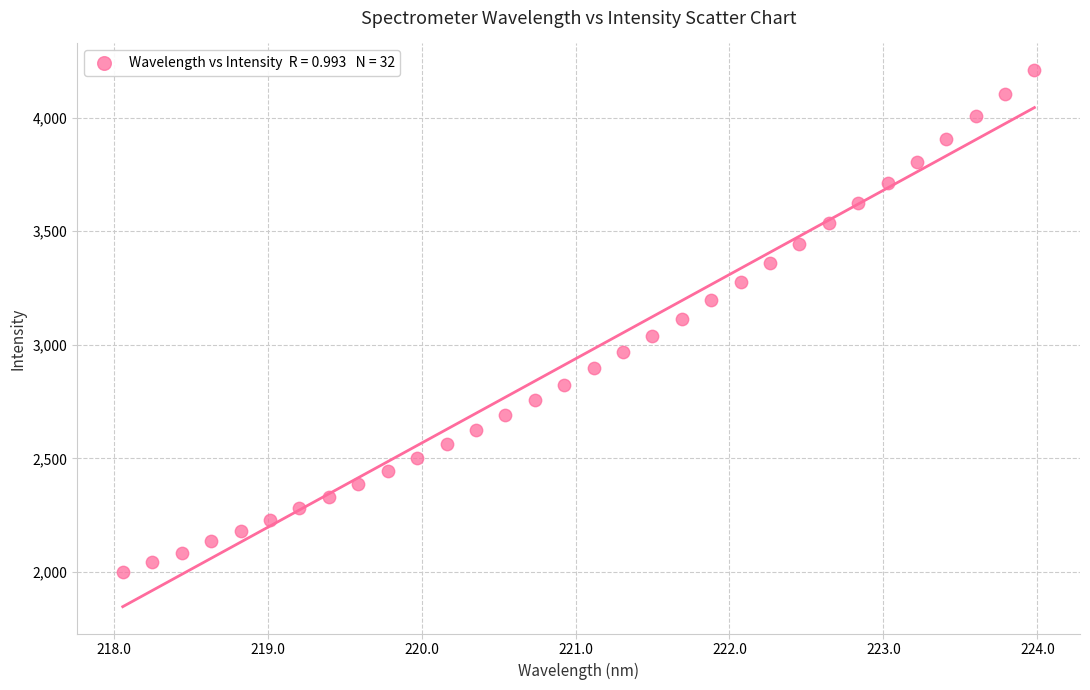

What is the range of X values (max minus min)?

5.9